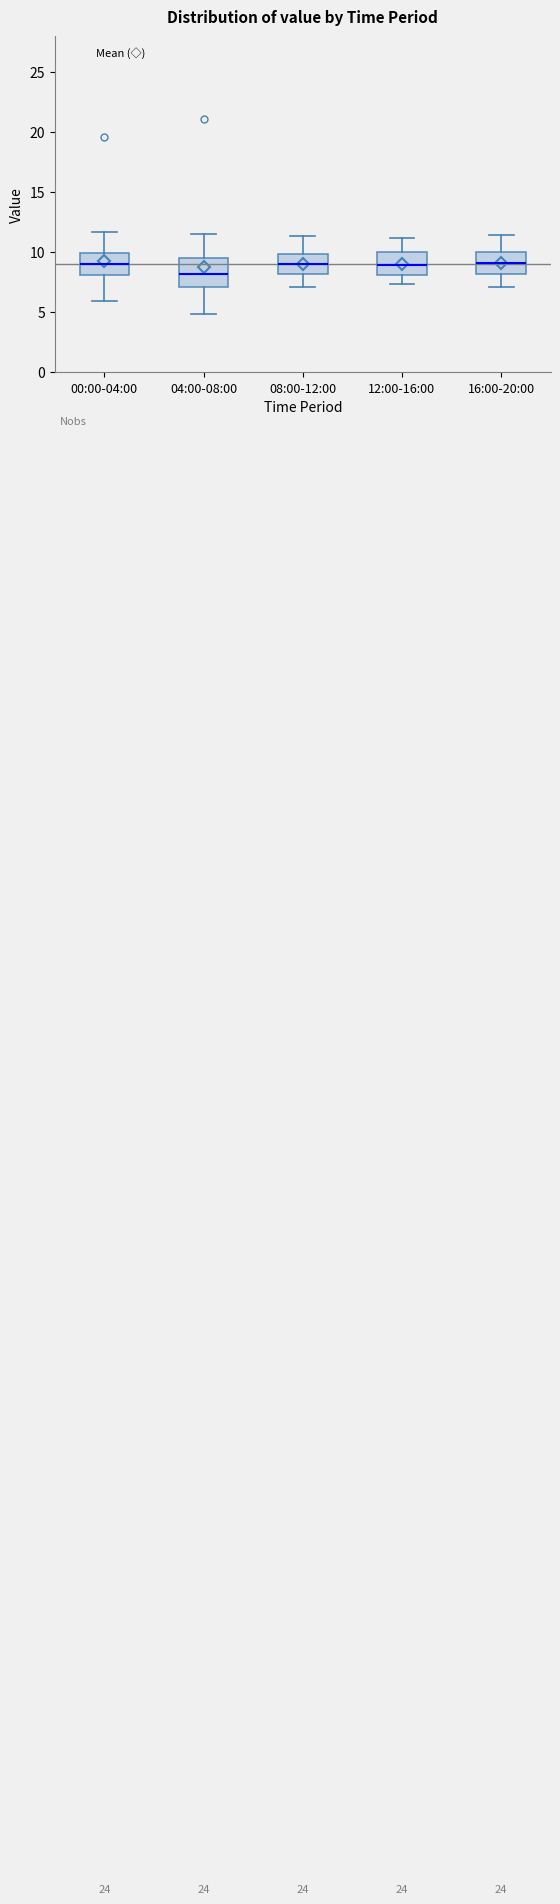

Which box is the tallest, from its lower edge to its upper edge?

04:00-08:00